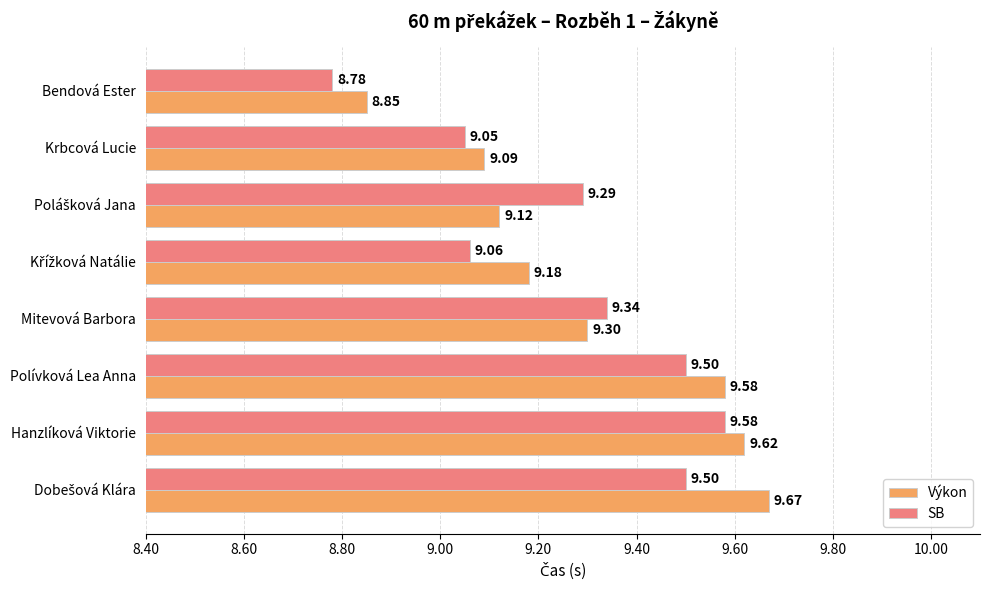

At which label is Výkon closest to 9?

Krbcová Lucie